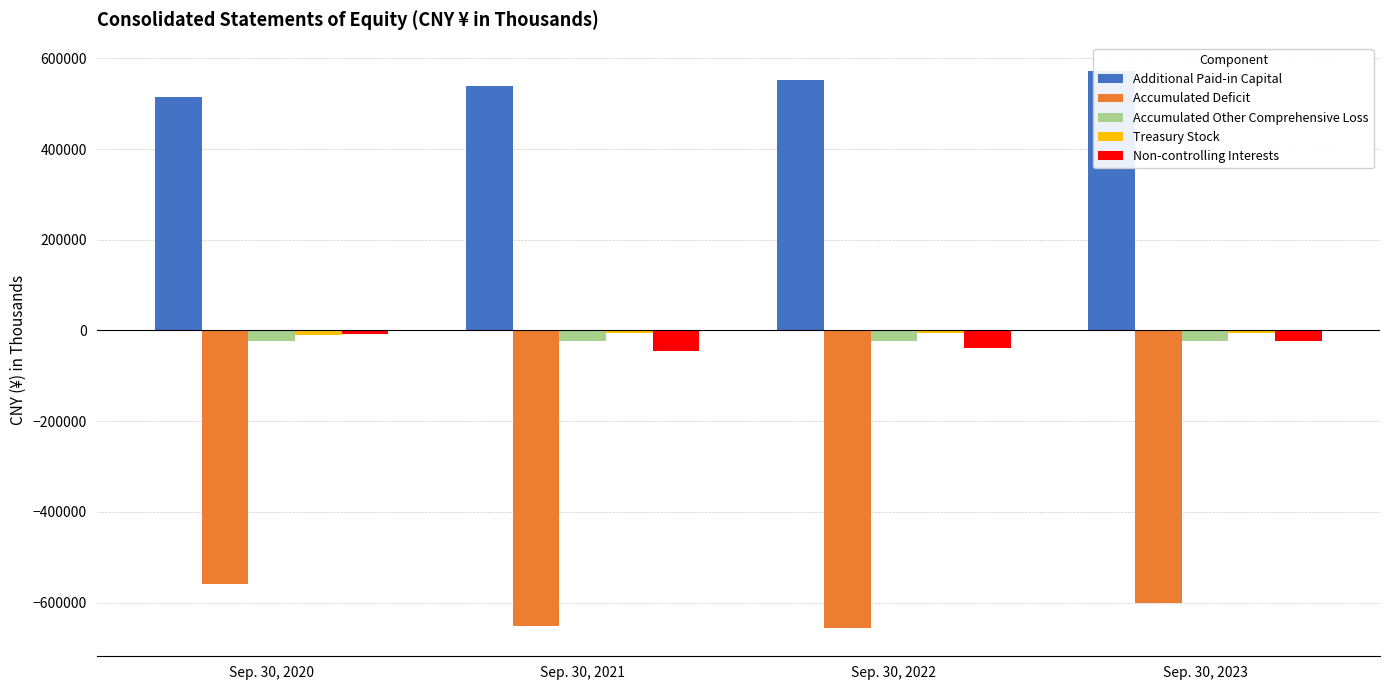

How many data points in Accumulated Deficit are above -601566?

1